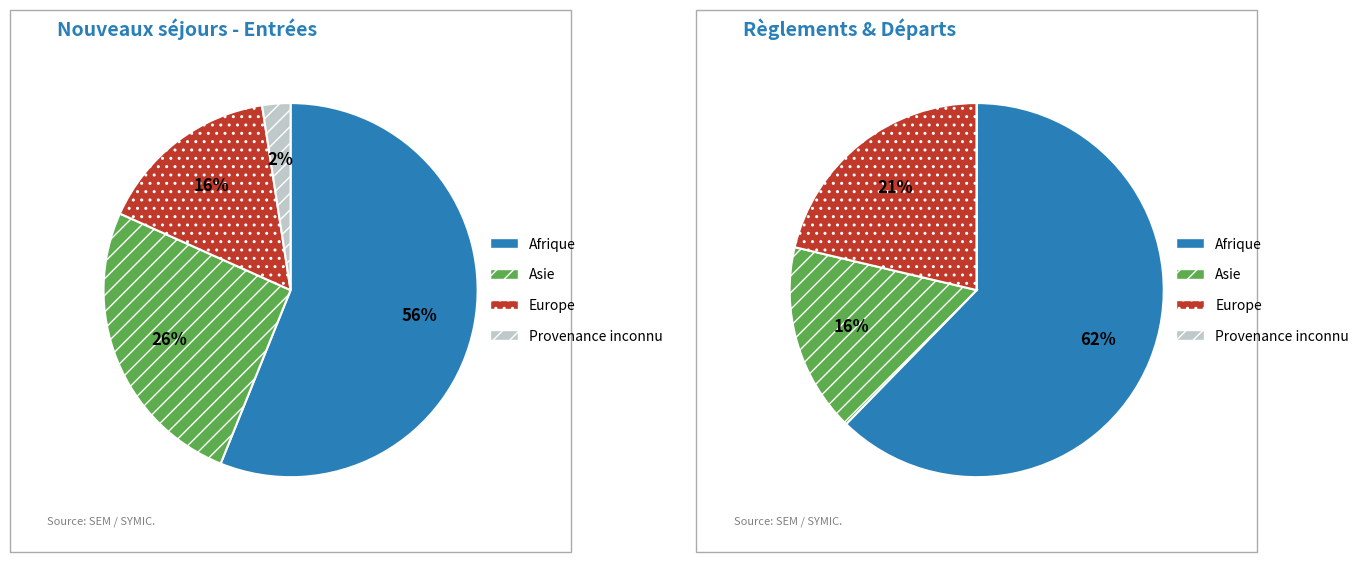

Is there a majority slice in this chart?

Yes